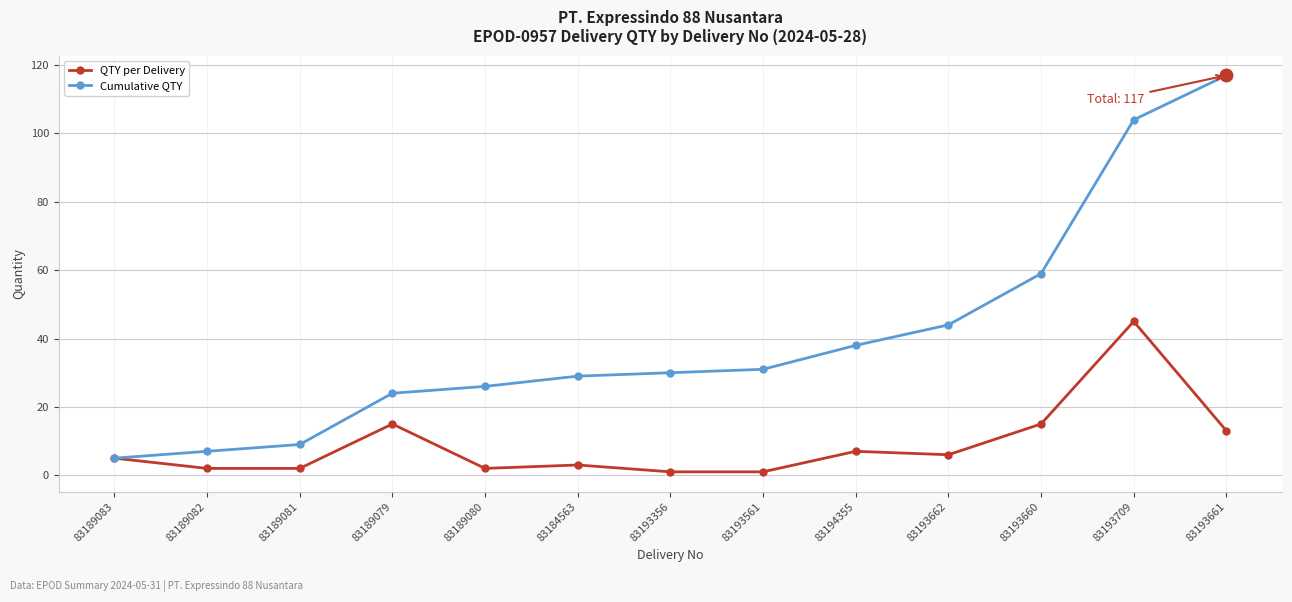

The Cumulative QTY series shows 5 at 83189079. True or false?

False